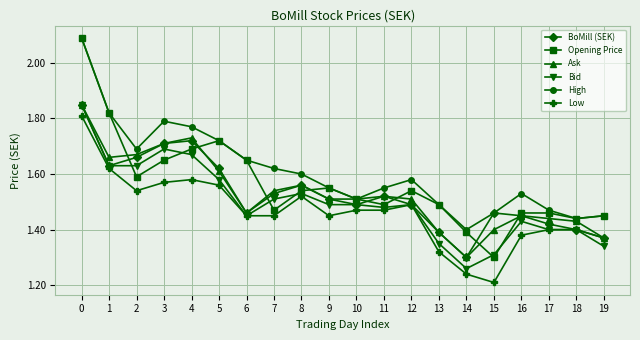

Where is the first local maximum for Bid?

3